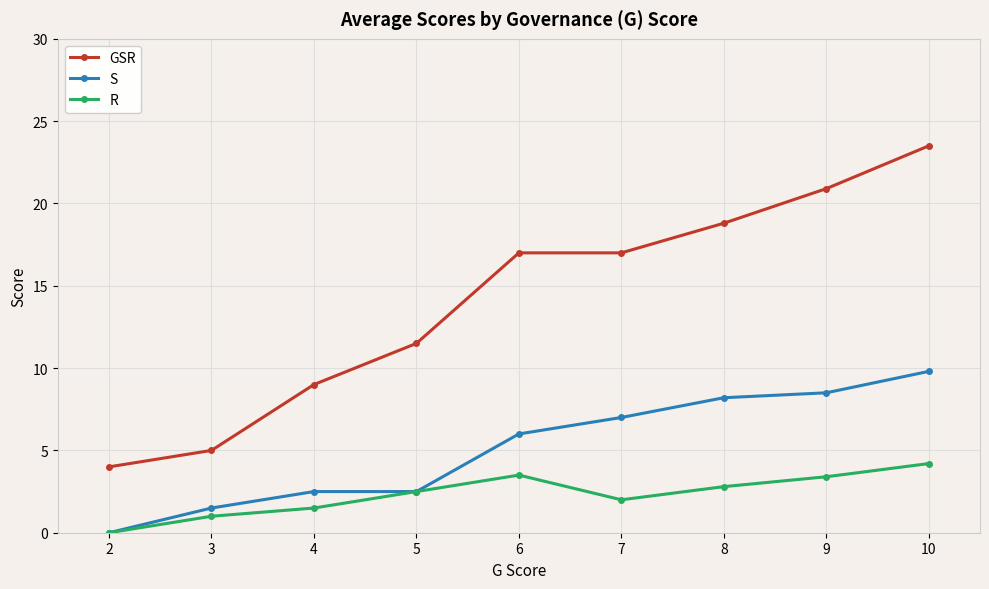

Is this an area chart (filled region under the line)?

No